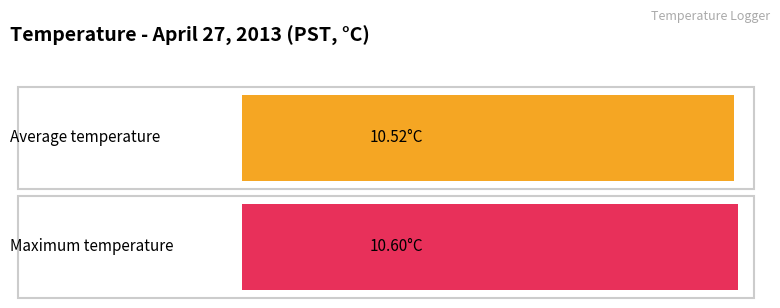

Count the number of data series in this chart.

2